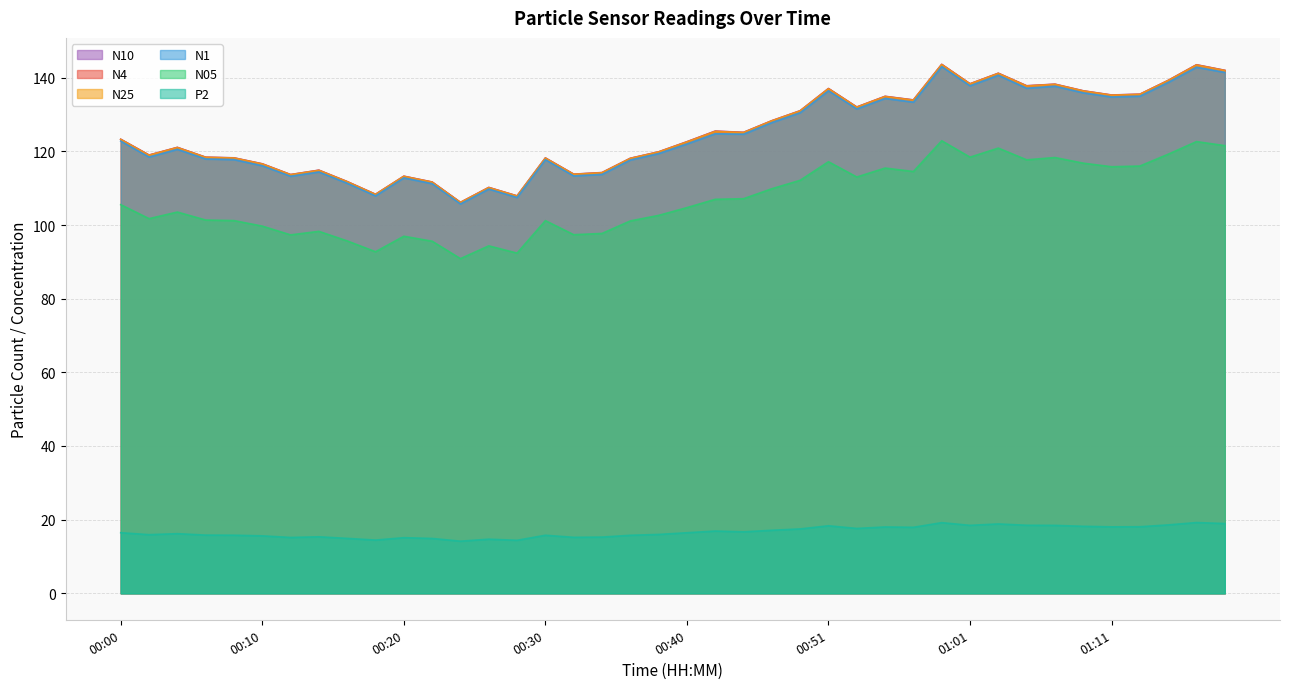

How many lines are shown in the chart?

6